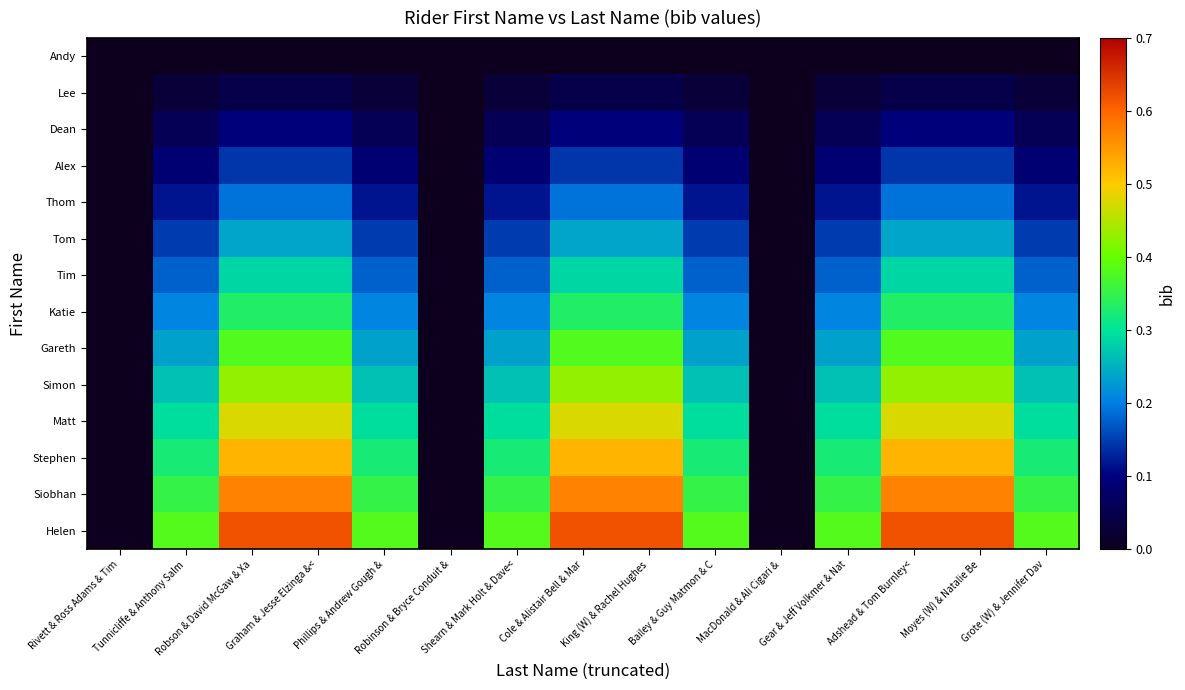

How many categories are shown in the chart?

15